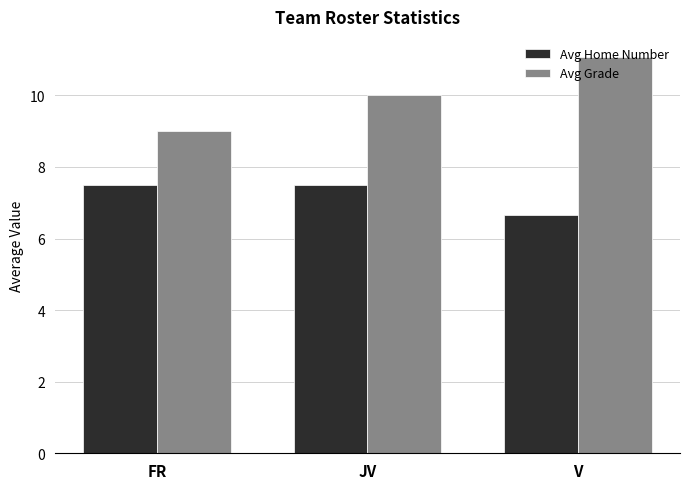

Which series has the largest range (max minus min)?

Avg Grade